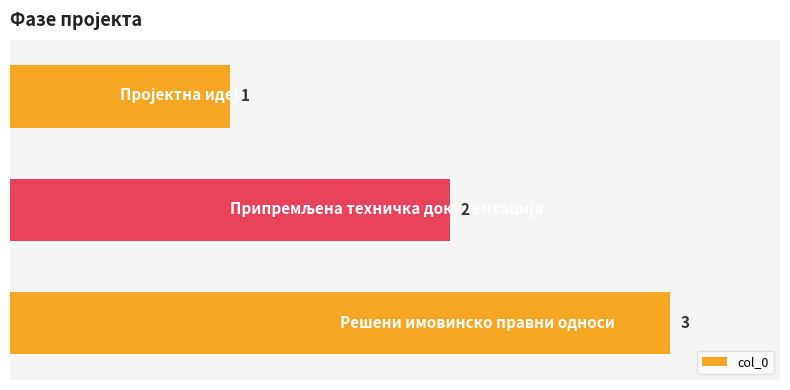

What is the difference between the maximum and minimum values?

2